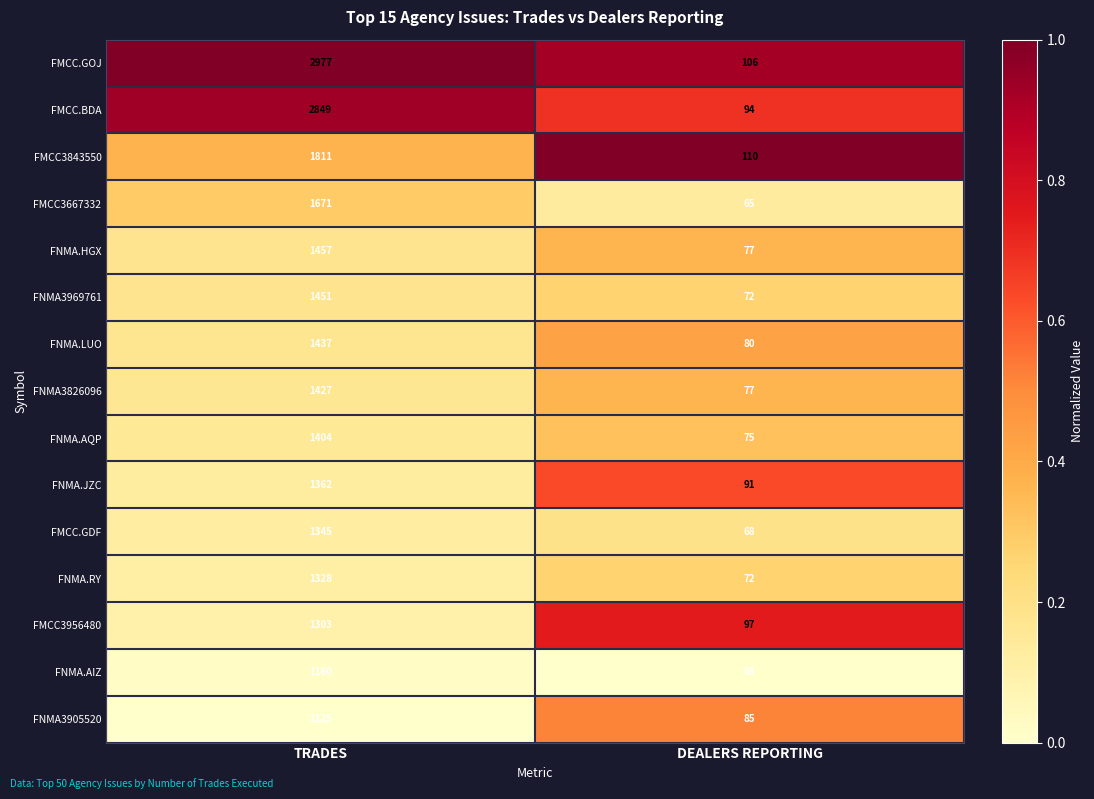

Rank the series by their maximum value, from lowest to highest.

FNMA3905520, FNMA.AIZ, FMCC3956480, FNMA.RY, FMCC.GDF, FNMA.JZC, FNMA.AQP, FNMA3826096, FNMA.LUO, FNMA3969761, FNMA.HGX, FMCC3667332, FMCC3843550, FMCC.BDA, FMCC.GOJ